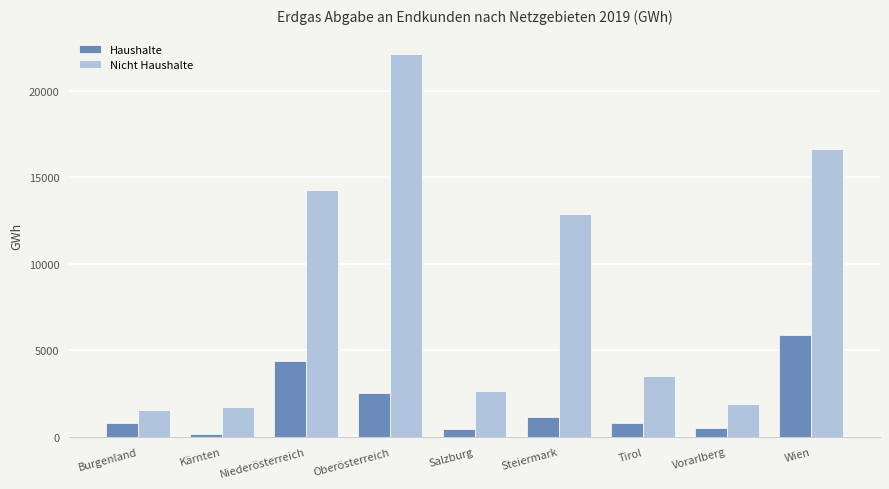

Rank the series at Vorarlberg from highest to lowest value.

Nicht Haushalte, Haushalte